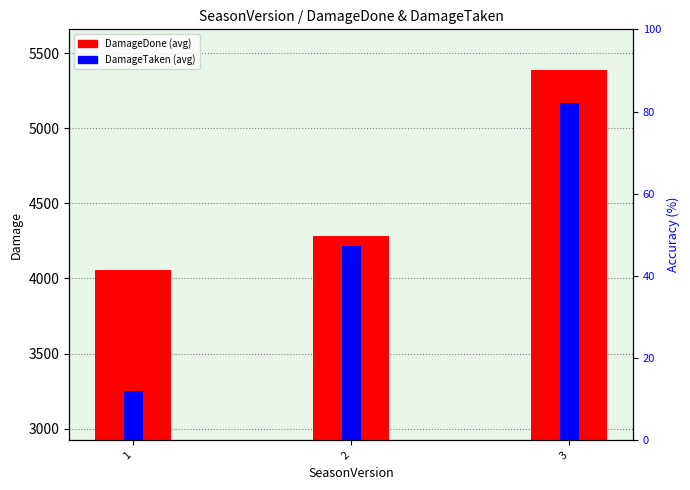

What is the maximum value for DamageDone?

5390.2